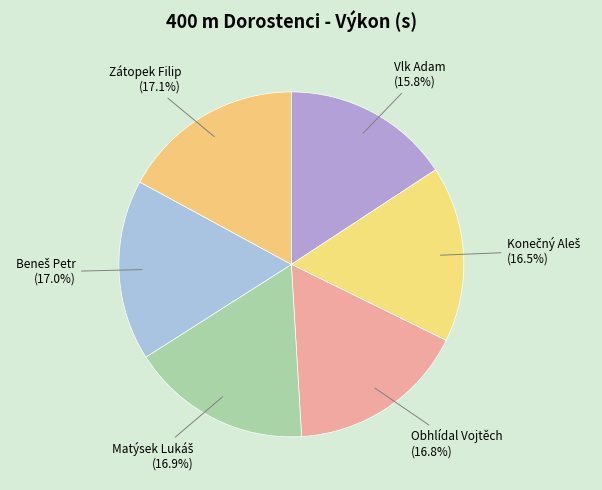

Which category has the smallest portion of the pie?

Vlk Adam